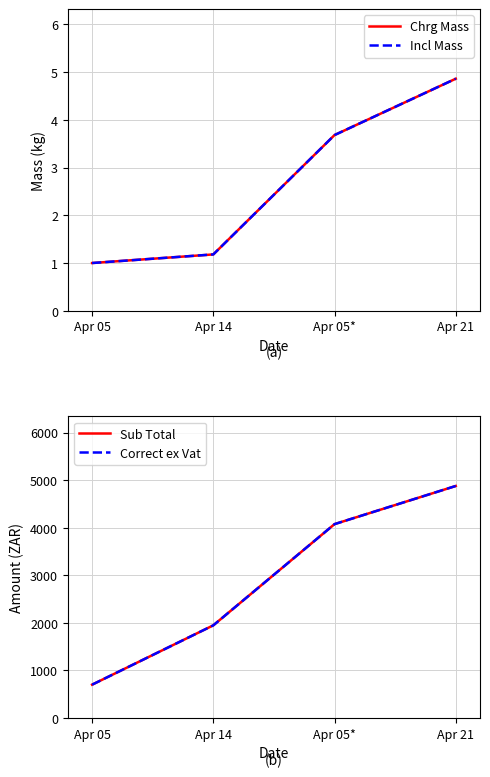

Which category has the highest value in the Sub Total series?

Apr 21